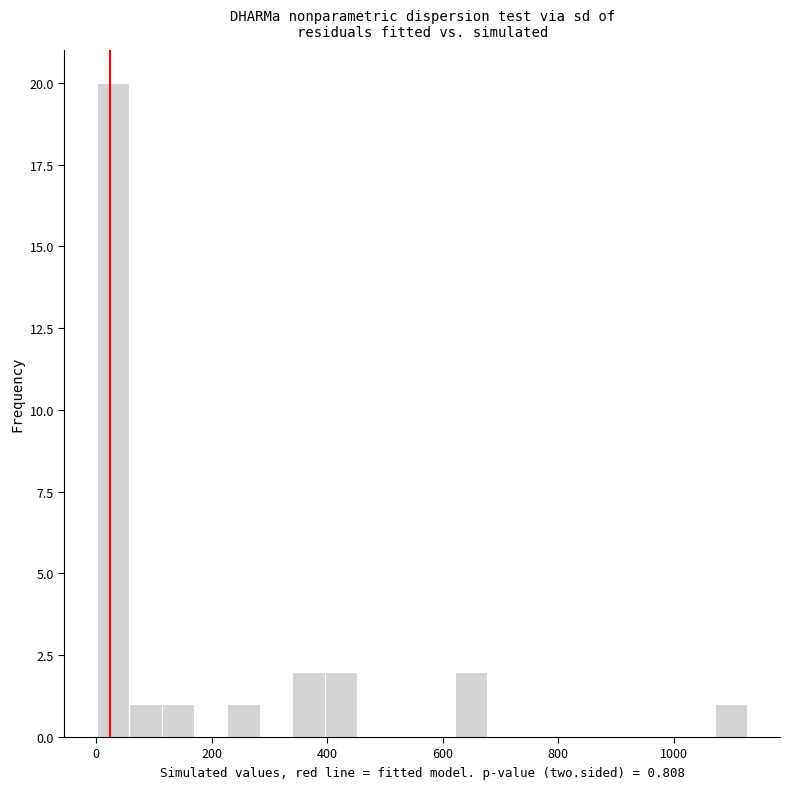

Read against the x-axis, roughly where is the centre of the tallest bar?

20